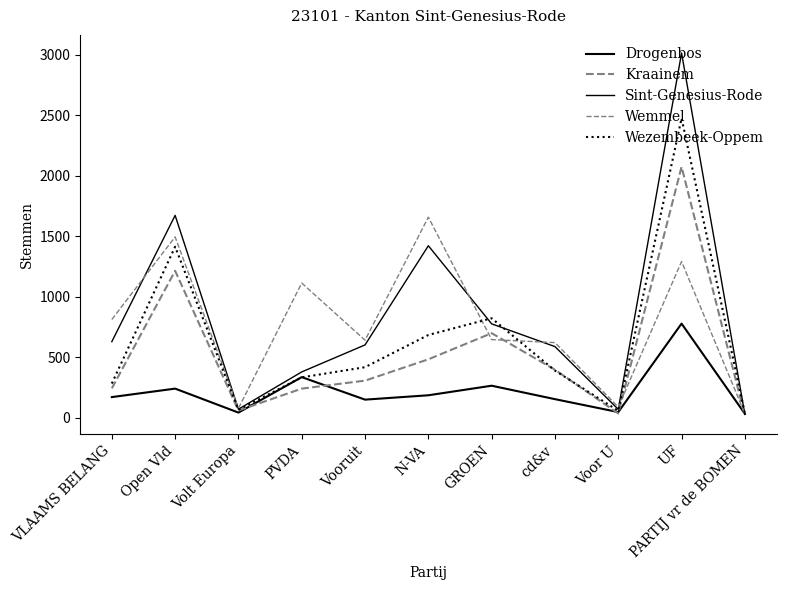

Which has a higher value, Volt Europa or Voor U?

Voor U